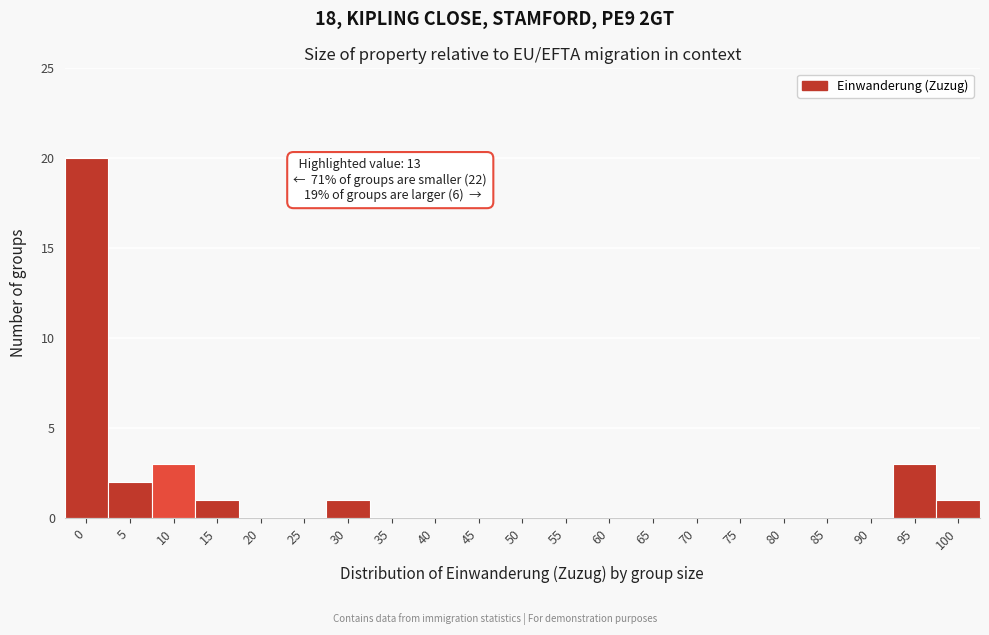

Reading left to right, what are all the values shown in this chart?

0=20	5=2	10=3	15=1	20=0	25=0	30=1	35=0	40=0	45=0	50=0	55=0	60=0	65=0	70=0	75=0	80=0	85=0	90=0	95=3	100=1